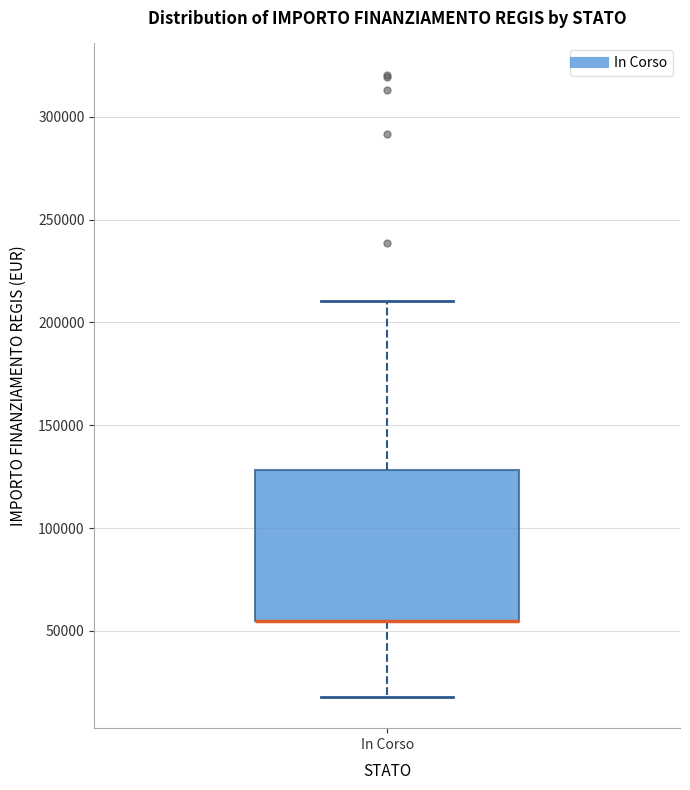

Read this box plot against the y-axis: the position of the median line, the range covered by the box, and the ends of both whiskers. The values are not printed on the chart, so give them approximately, as read against the axis.

median 55000 (drawn on the box's lower edge), box 55000 to 130000, whiskers 20000 to 210000